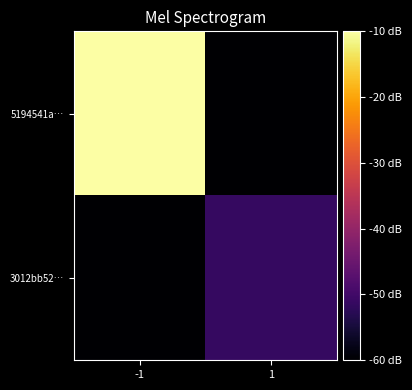

Count the number of data series in this chart.

2